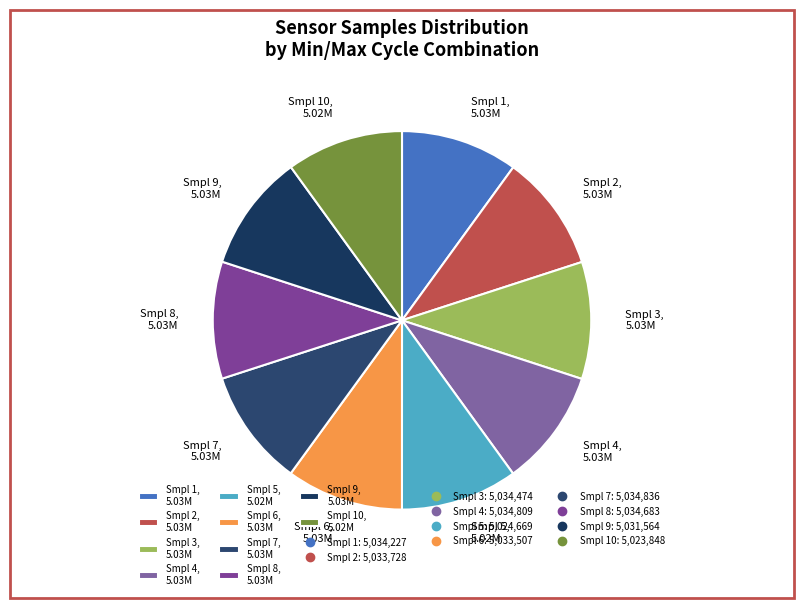

Does Smpl 3, 5.03M represent more than half of the total?

No